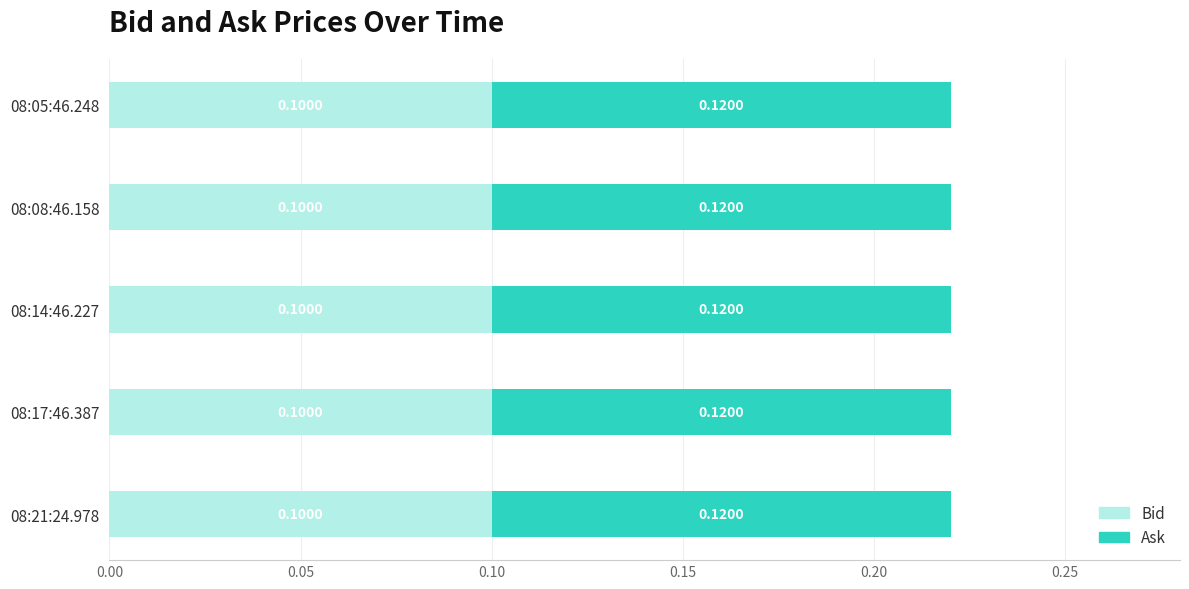

Reading left to right, list all the values displayed in this chart.

Bid: 08:21:24.978=0.1	08:17:46.387=0.1	08:14:46.227=0.1	08:08:46.158=0.1	08:05:46.248=0.1
Ask: 08:21:24.978=0.1	08:17:46.387=0.1	08:14:46.227=0.1	08:08:46.158=0.1	08:05:46.248=0.1